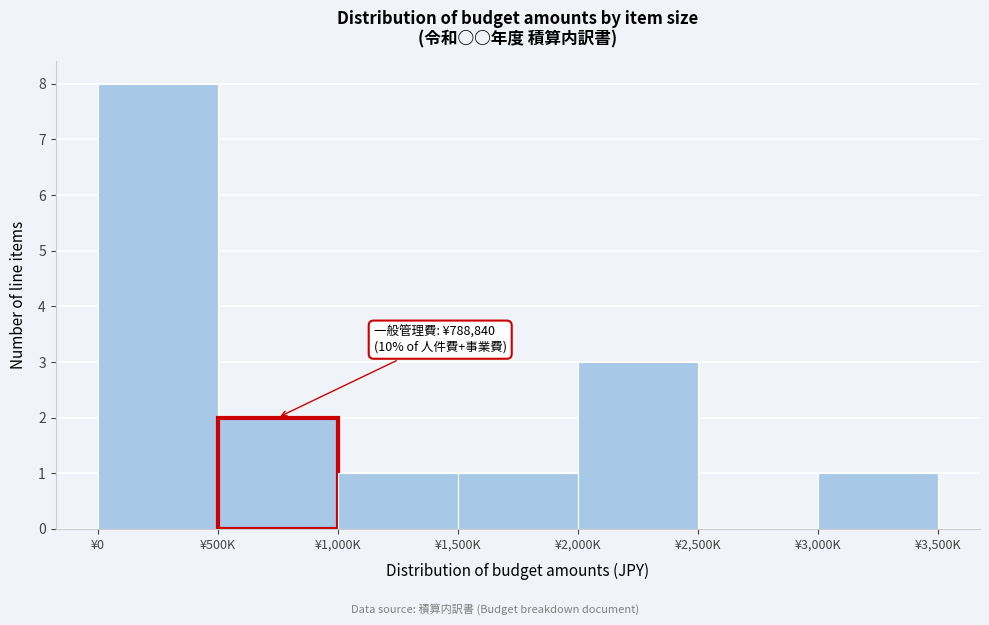

Reading left to right, transcribe all the data shown in this chart.

¥0=8	¥500K=2	¥1,000K=1	¥1,500K=1	¥2,000K=3	¥2,500K=0	¥3,000K=1